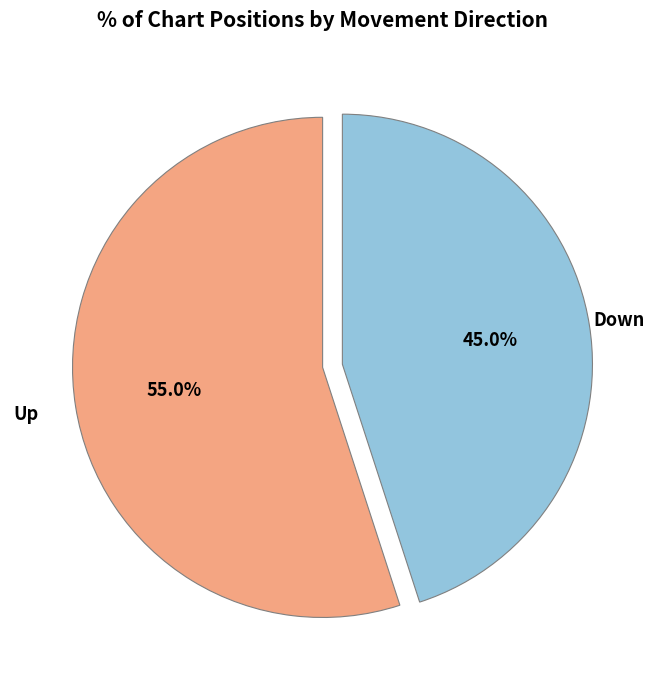

Does any single category account for the majority?

Yes